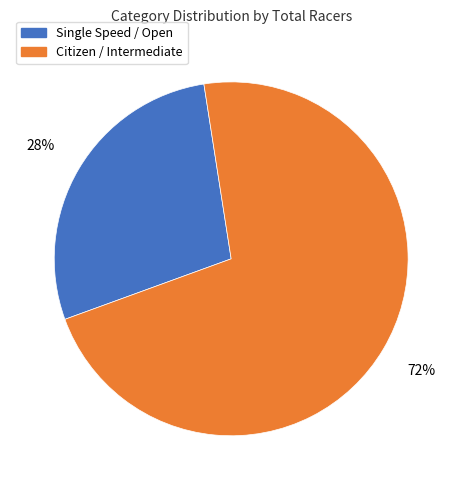

Do Citizen / Intermediate and Single Speed / Open together represent more than half of the pie?

Yes